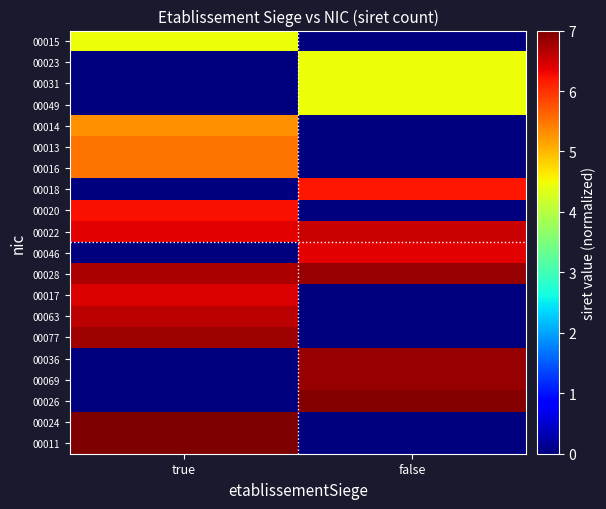

At which category is the sum across all series the highest?

true